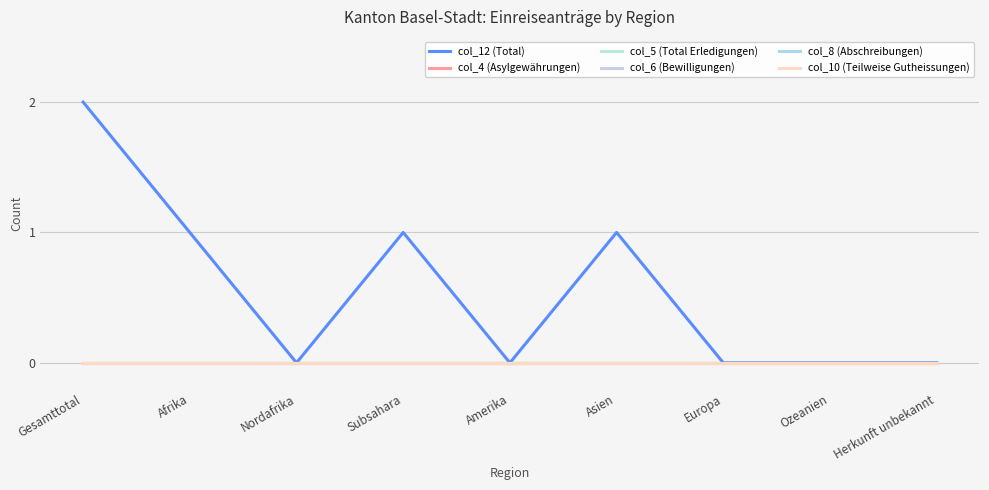

Does the chart have visible grid lines?

Yes